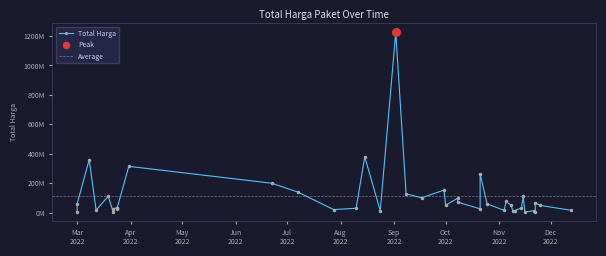

Between 2022-11-21 and 2022-10-21, which is larger?

2022-10-21